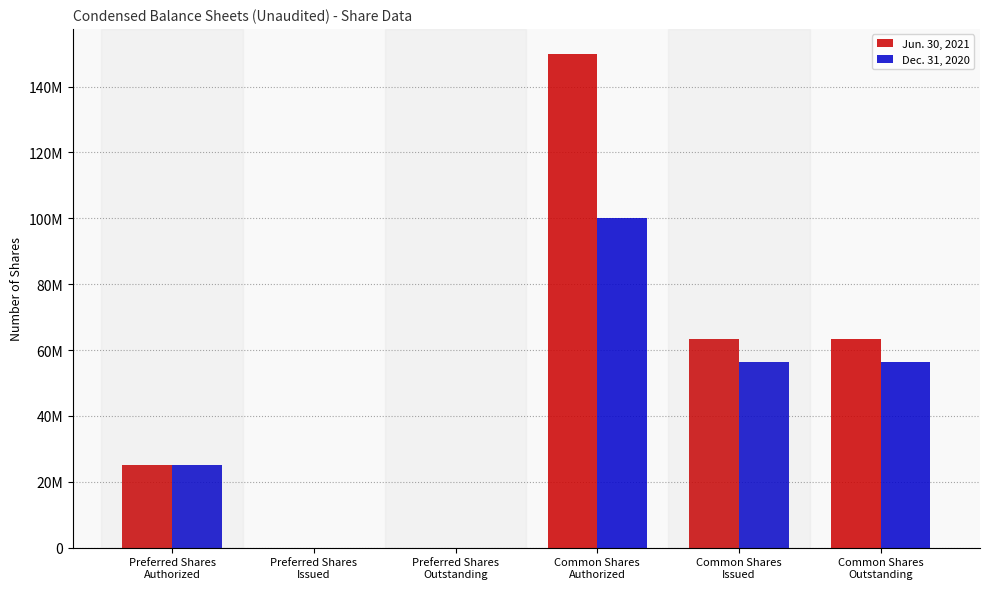

Are the bars grouped side by side (vs. stacked)?

Yes